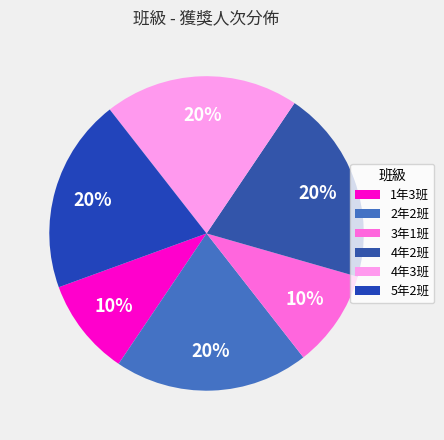

Is 4年3班 the majority of the pie?

No